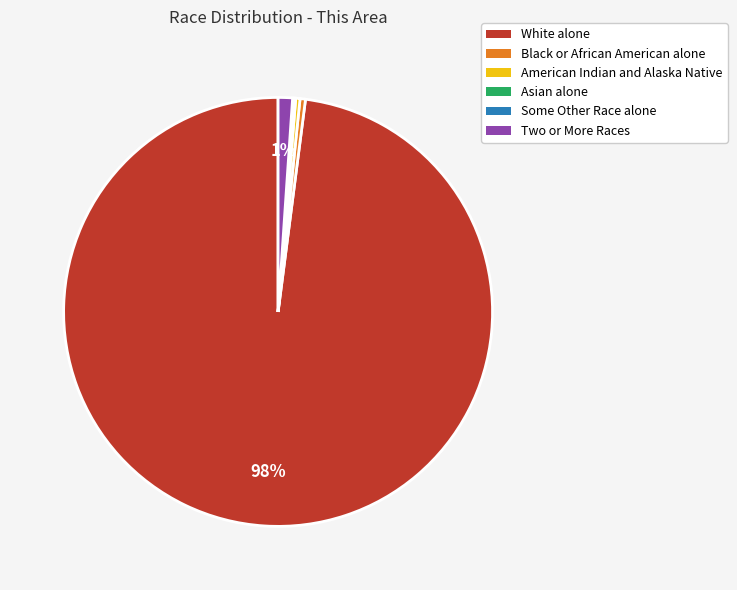

Is it true that Two or More Races is 15% of the pie?

False